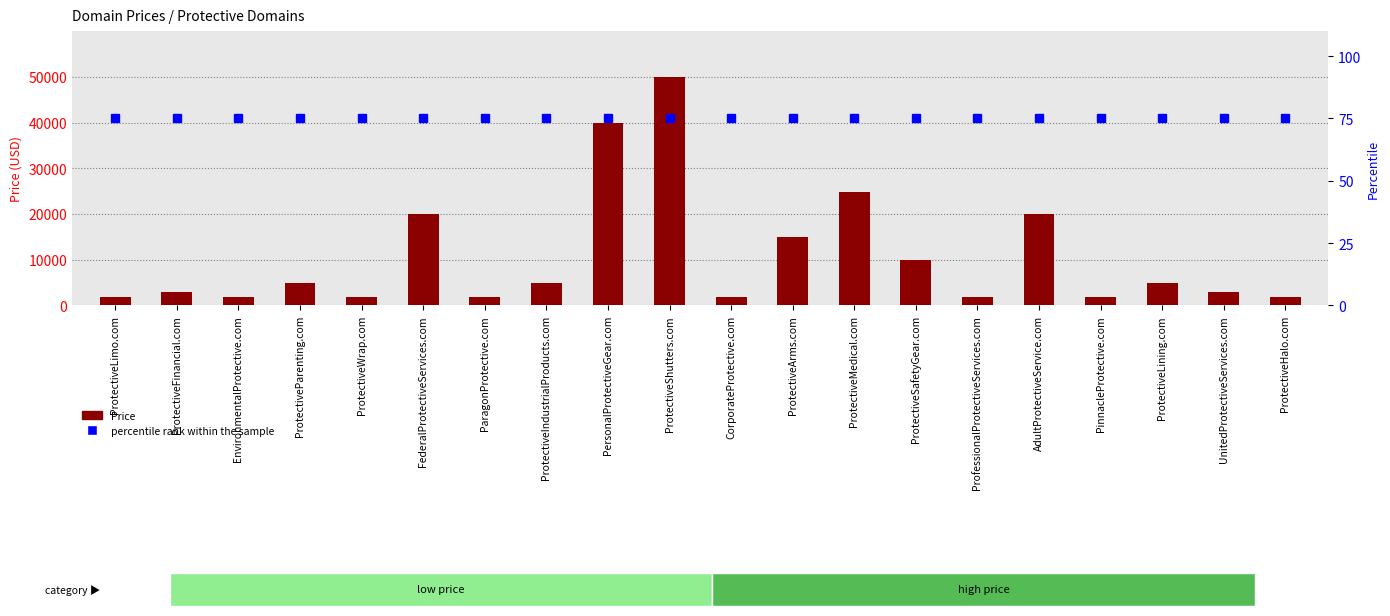

Which series has the largest range (max minus min)?

Price